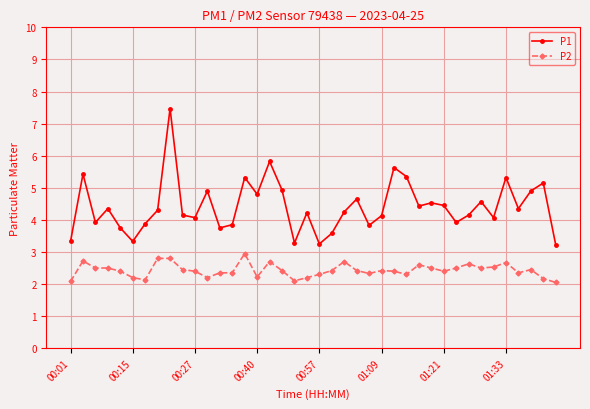

What is the maximum value for P2?

3.0